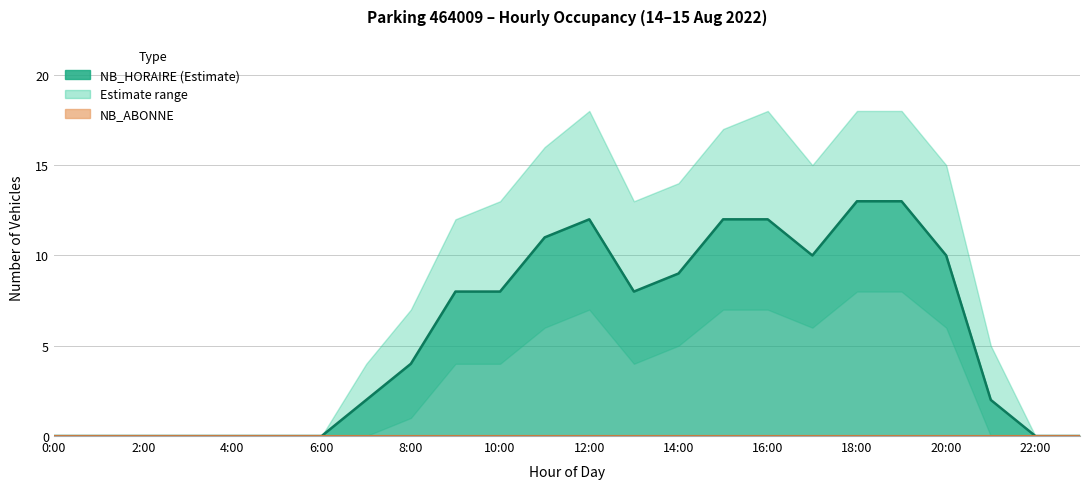

At which label is NB_HORAIRE_lower closest to 4?

9